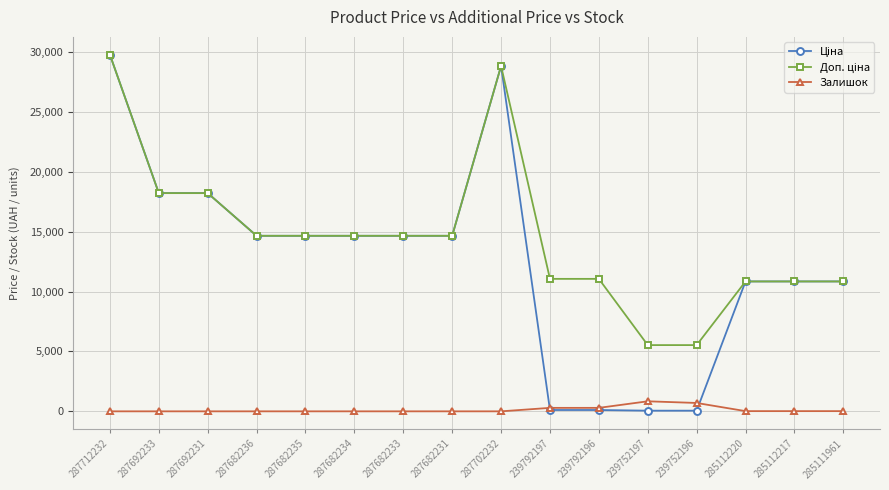

The value of Залишок at 287712232 is 0.0. True or false?

True